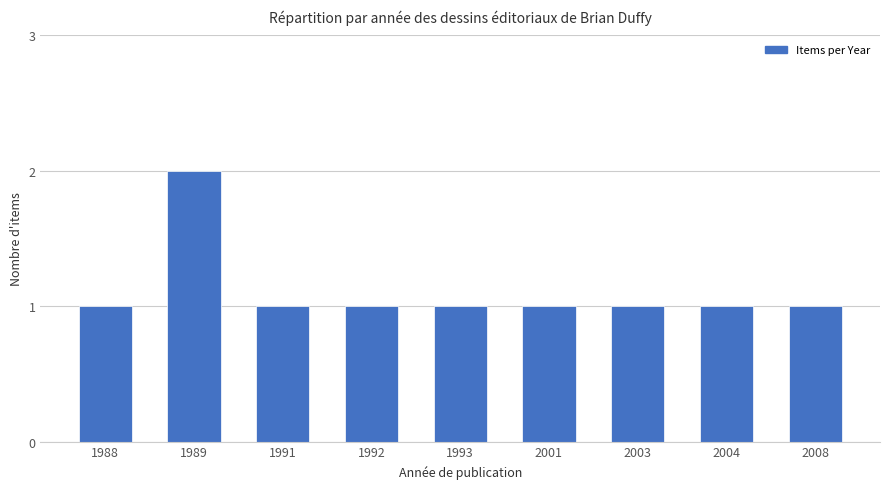

Are the bars horizontal?

No